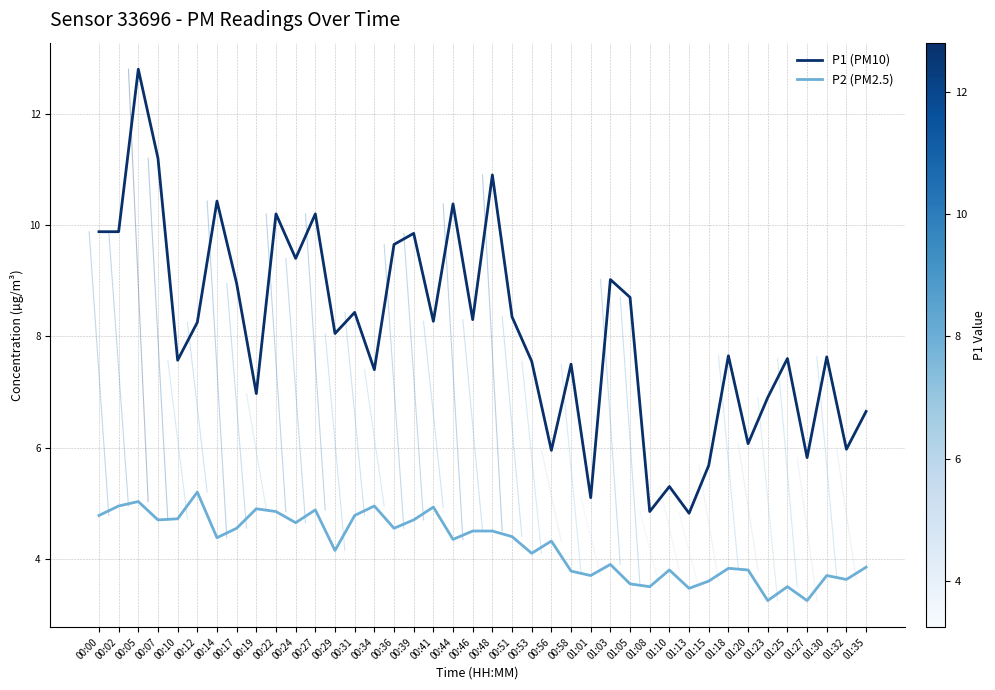

Is the value of P1 (PM10) at 01:35 greater than the value of P2 (PM2.5) at 00:34?

Yes